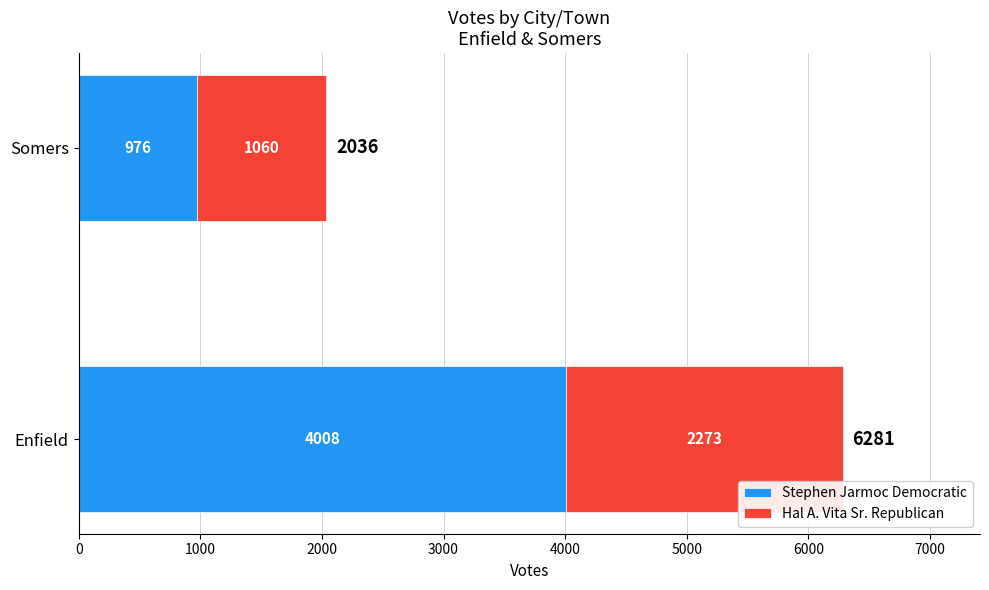

What is the difference between the Stephen Jarmoc Democratic values at Enfield and Somers?

3032